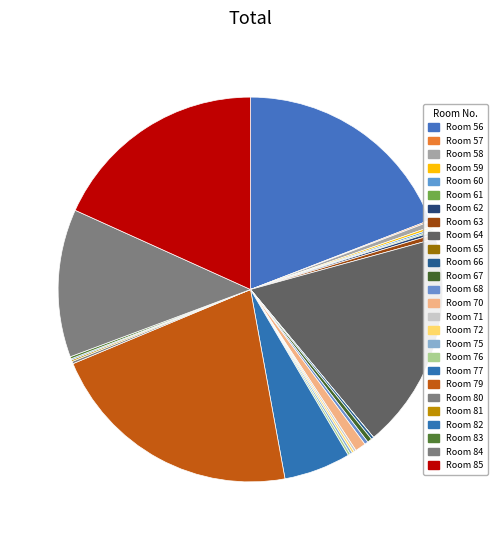

Count the number of slices in the pie.

26